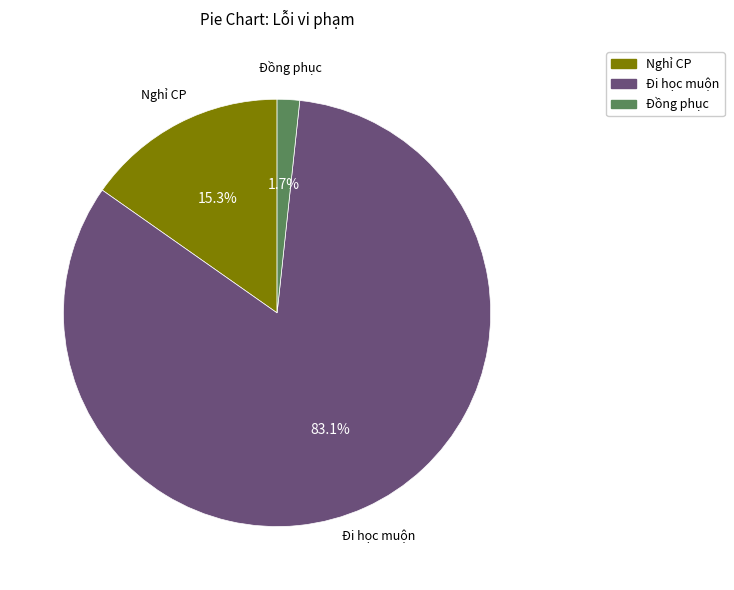

Count the number of slices in the pie.

3